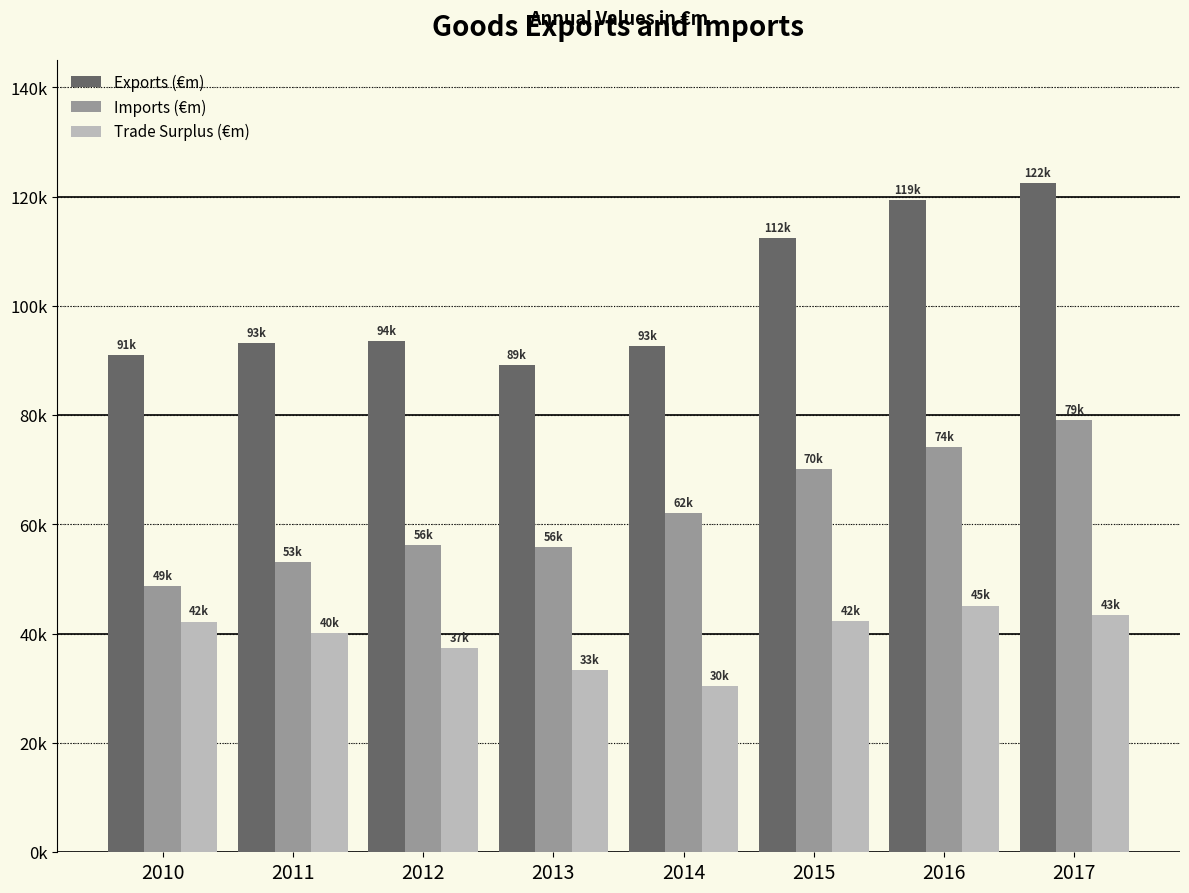

Is it true that Exports (€m) equals 25166.1 at 2016?

False